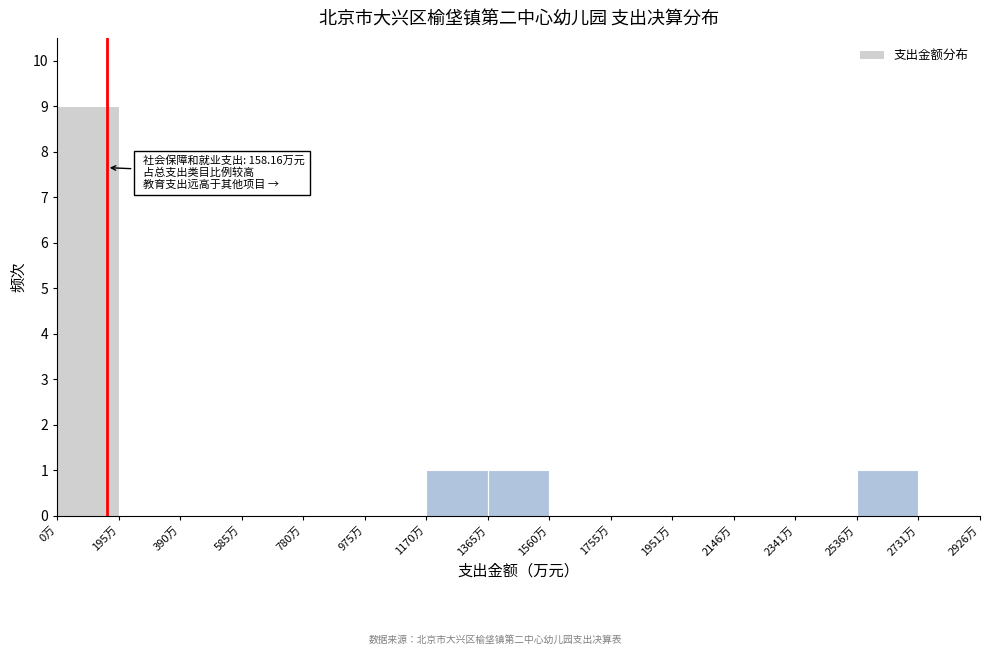

Which range on the x-axis has the tallest bar?

0 to 200